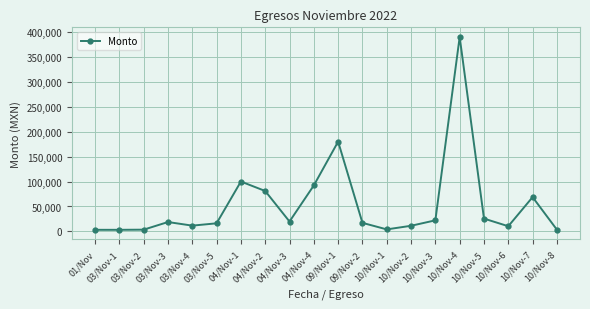

Which has a higher value, 04/Nov-2 or 04/Nov-1?

04/Nov-1